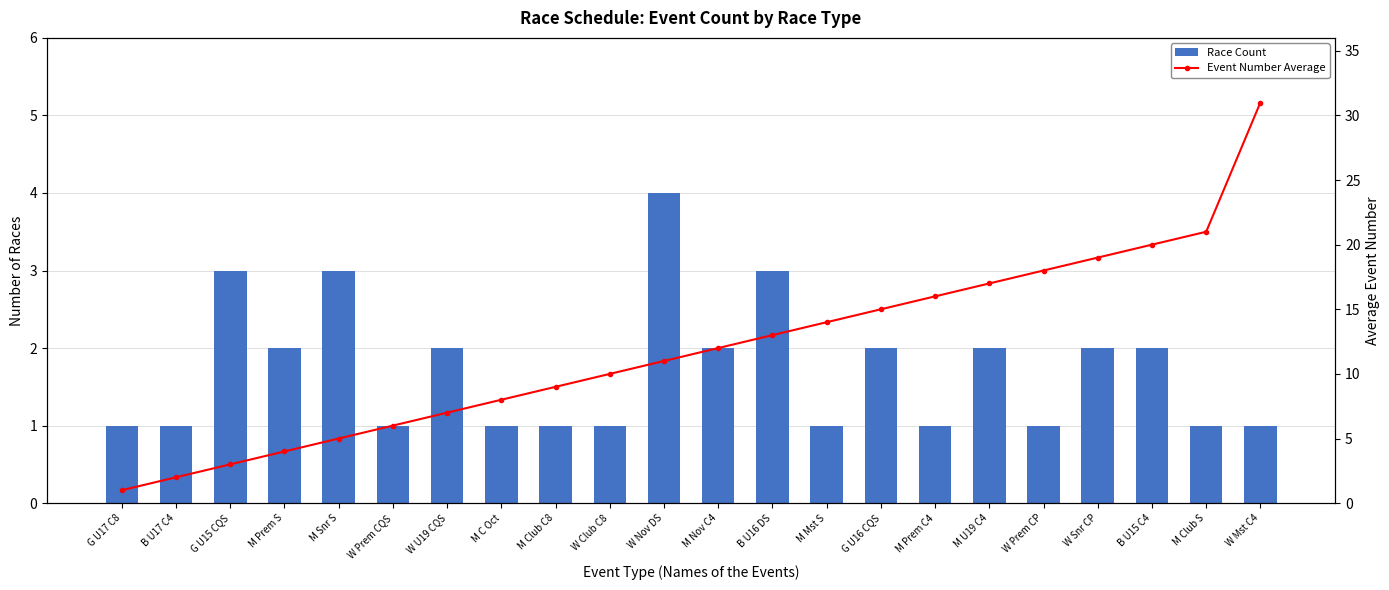

Is the value of Event Number Average at B U16 DS greater than the value of Race Count at M Snr S?

Yes